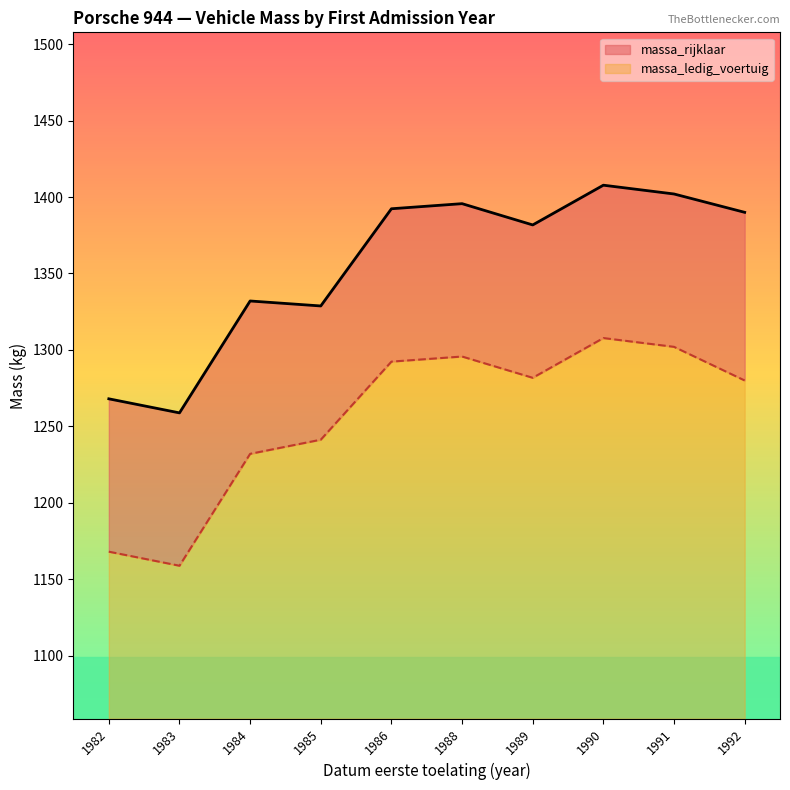

At which label does massa_ledig_voertuig reach its minimum?

1983